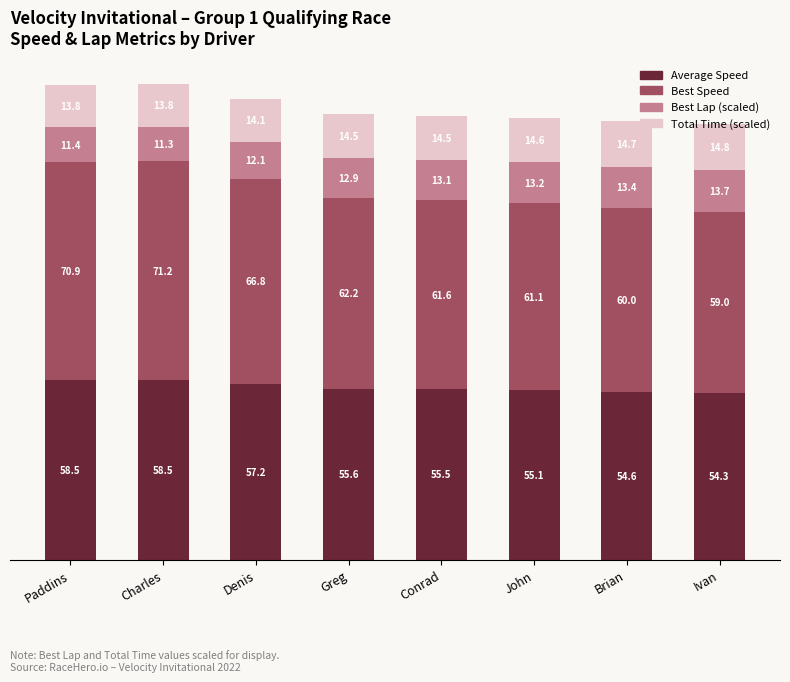

True or false: Average Speed has a value of 28.2 at Brian.

False